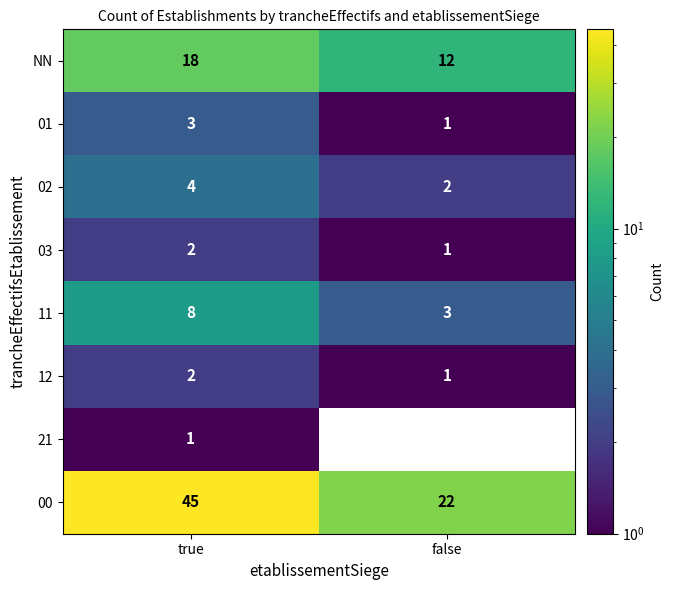

How many distinct data groups are displayed?

8